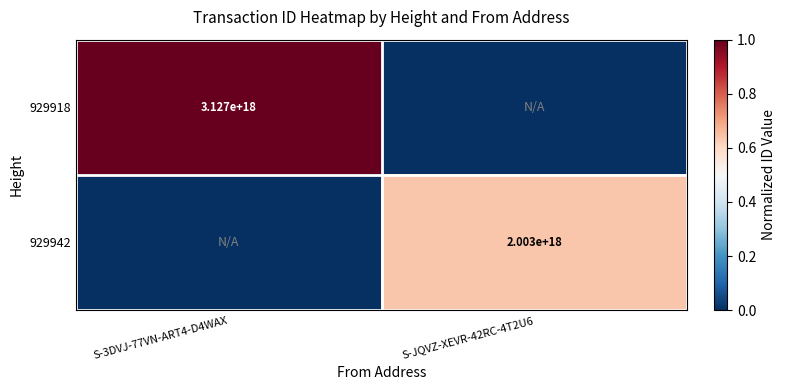

The 929942 series shows 3113222523787507712 at S-JQVZ-XEVR-42RC-4T2U6. True or false?

False